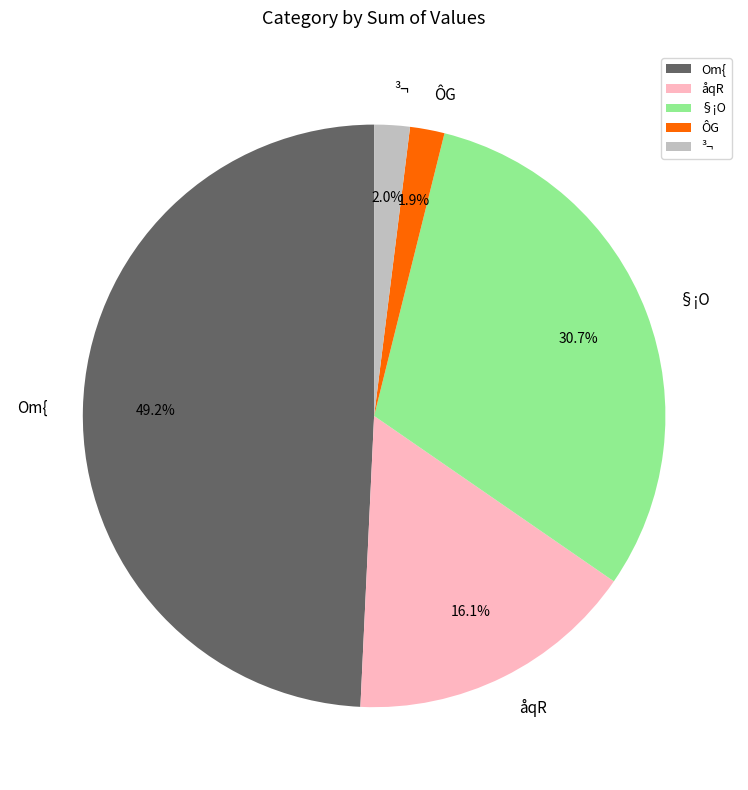

Does any single category account for the majority?

No